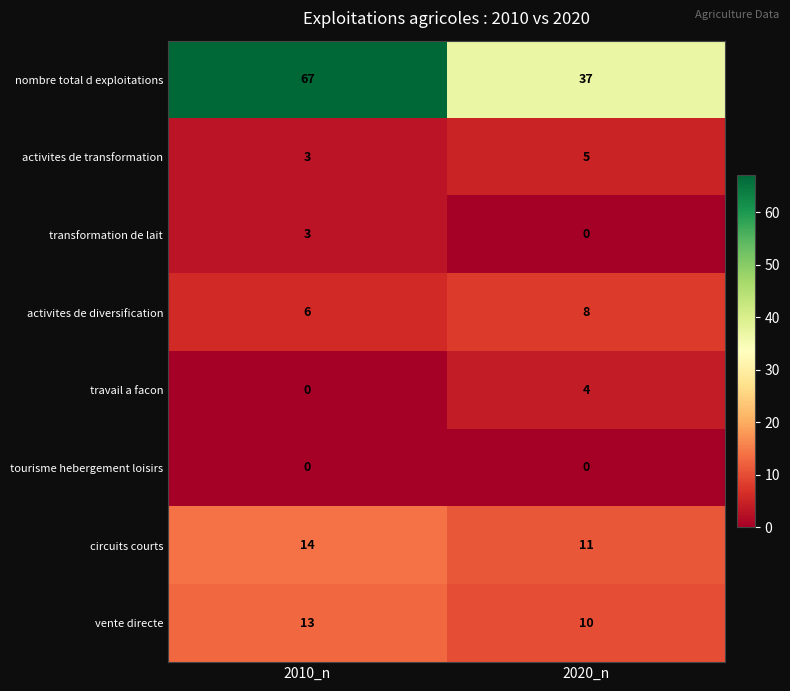

What is the difference between the highest and lowest values at 2010_n?

67